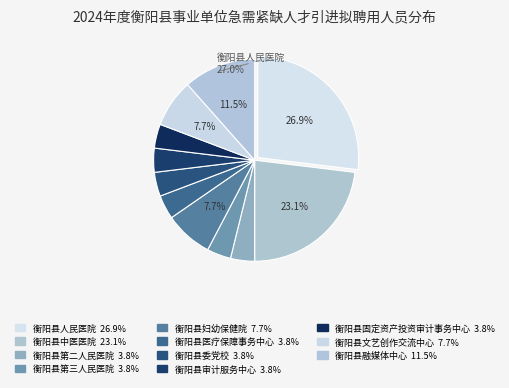

Is 衡阳县人民医院 the majority of the pie?

No